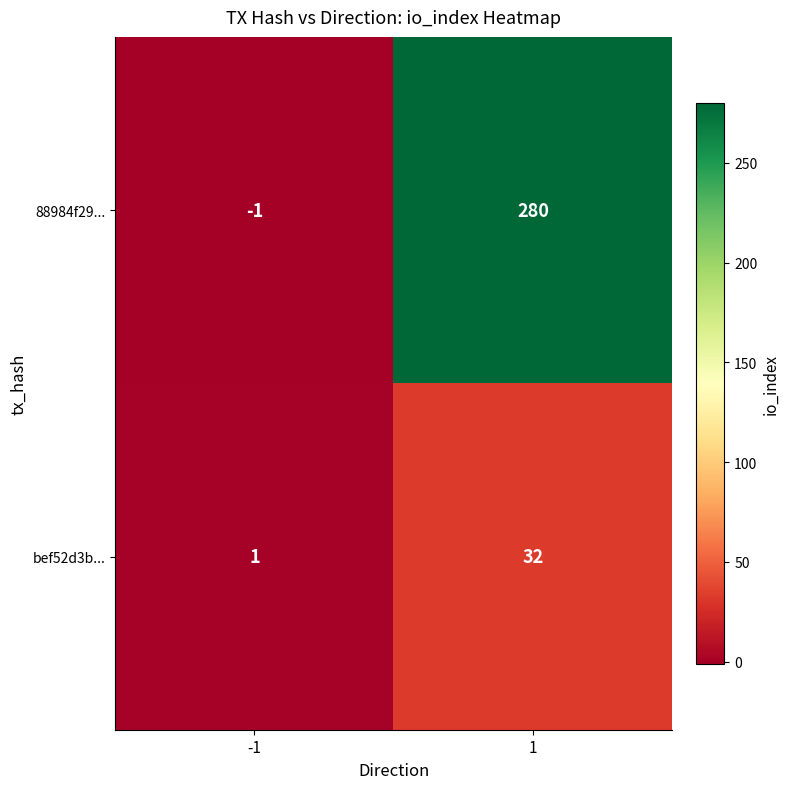

List the series in order of their peak value, lowest first.

bef52d3b..., 88984f29...